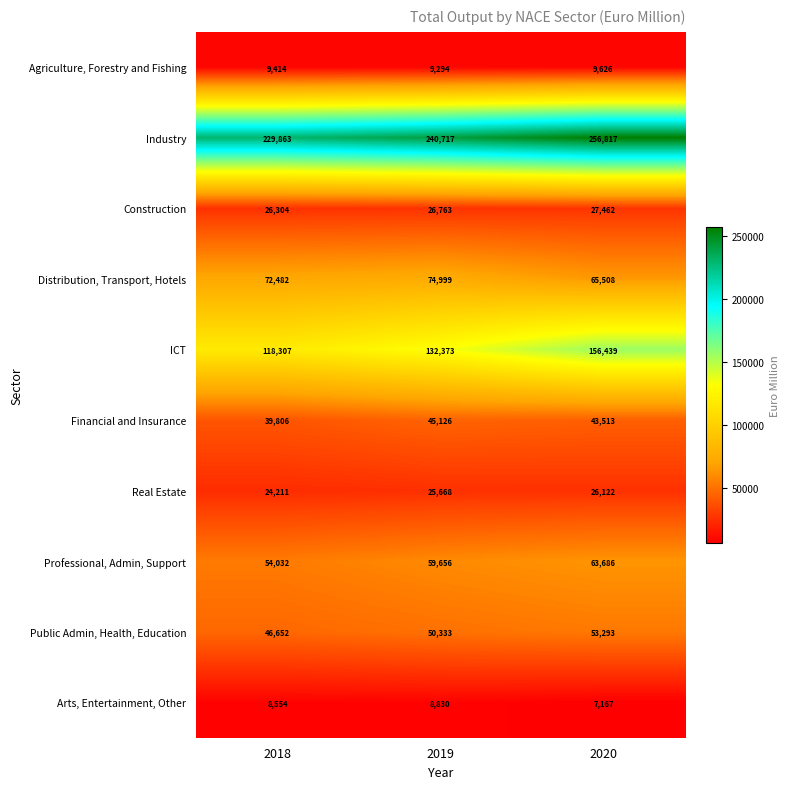

Which series has the largest range (max minus min)?

ICT